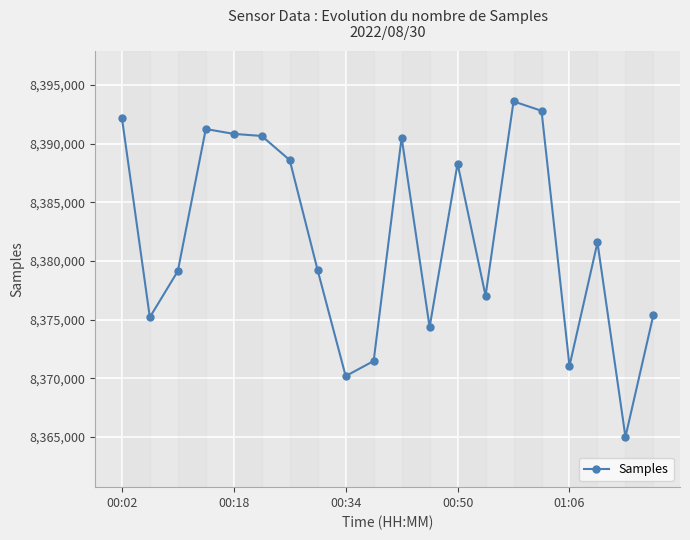

How many categories are shown in the chart?

20